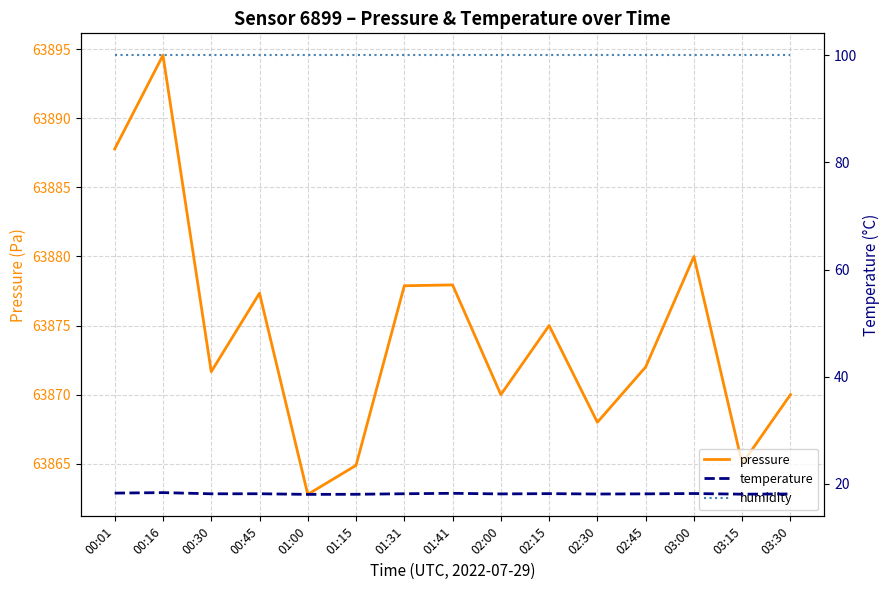

True or false: humidity and pressure cross at least once.

False